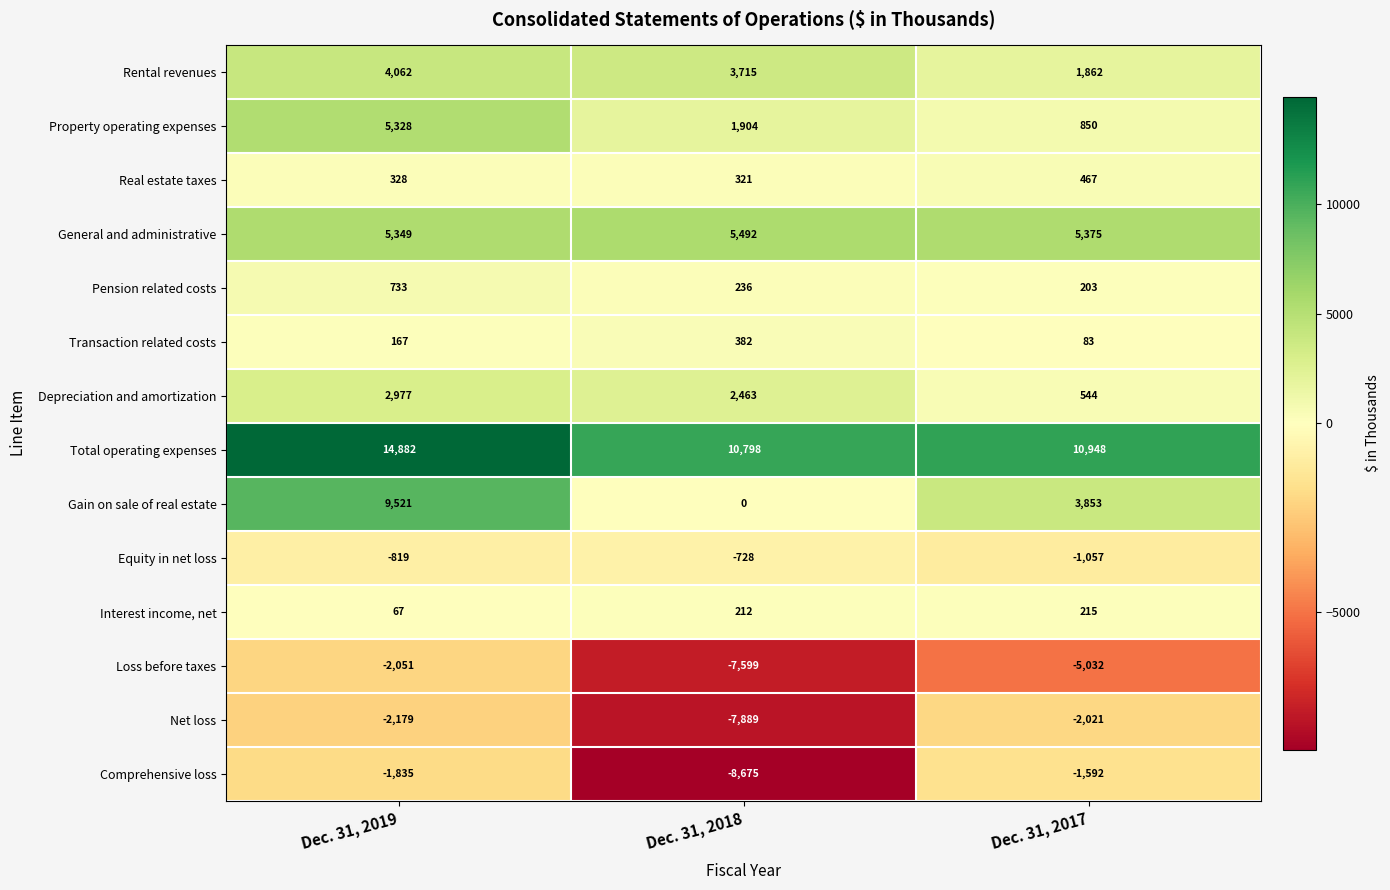

What is the difference between the maximum and minimum values in the Real estate taxes series?

146